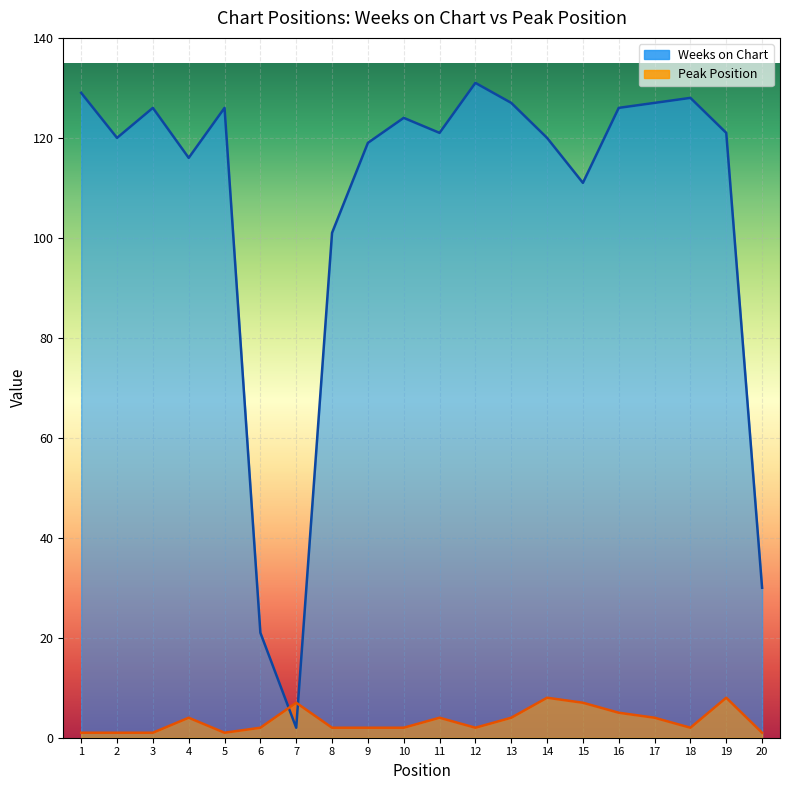

Between 2 and 4, which is larger?

2